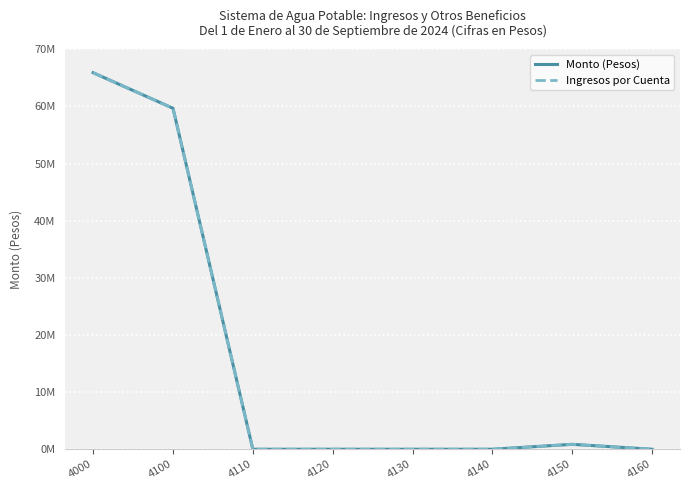

Is this an area chart (filled region under the line)?

No